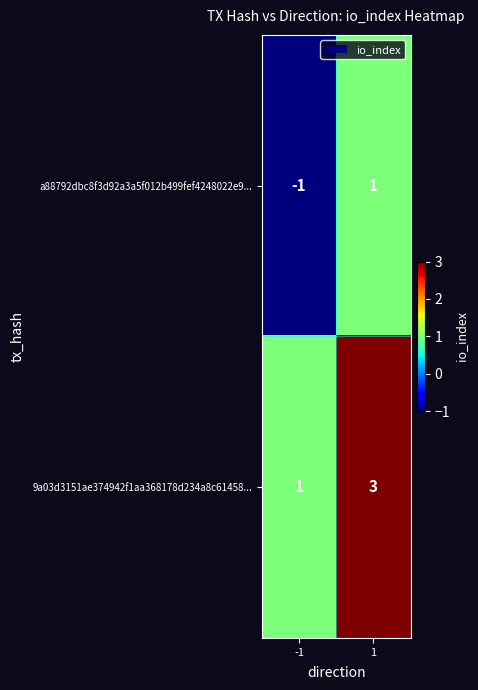

What is the total value across all series at 1?

4